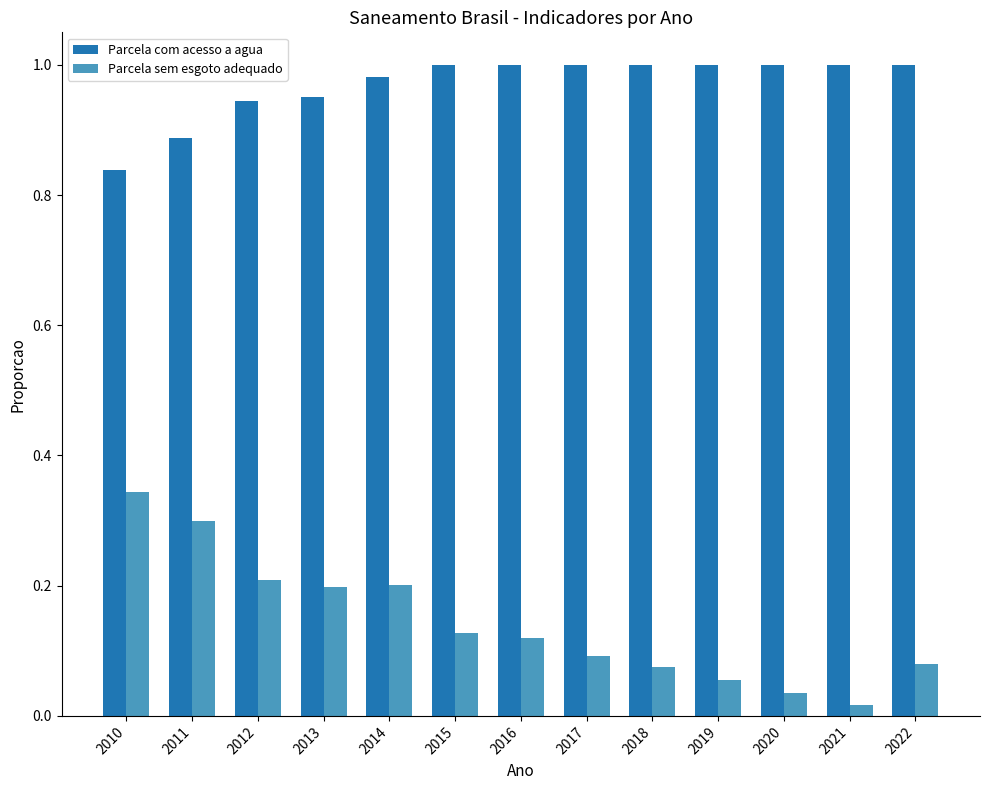

What is the sum of all Parcela sem esgoto adequado values?

1.9